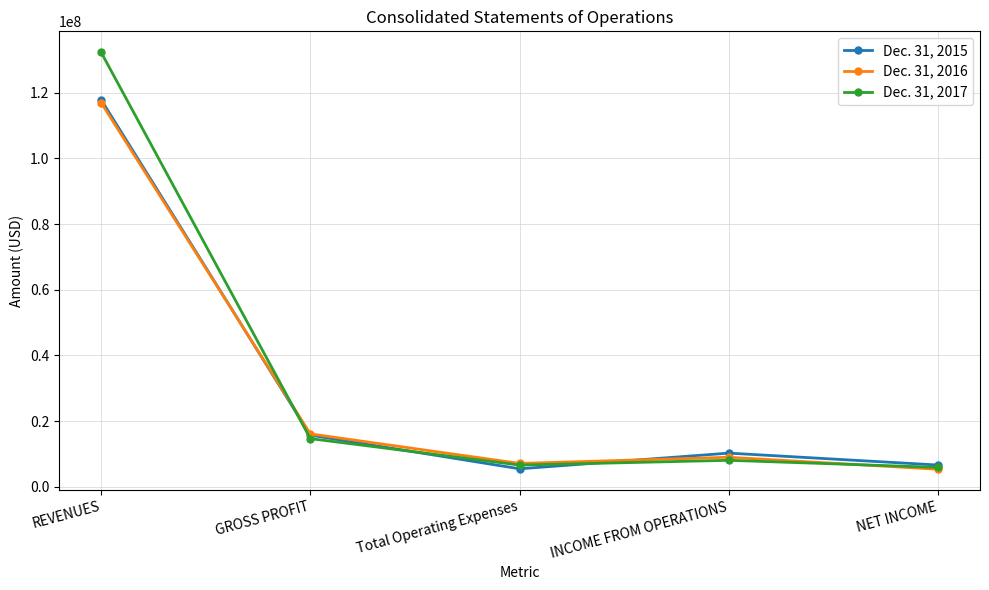

What is the label of the 3rd point from the left?

Total Operating Expenses